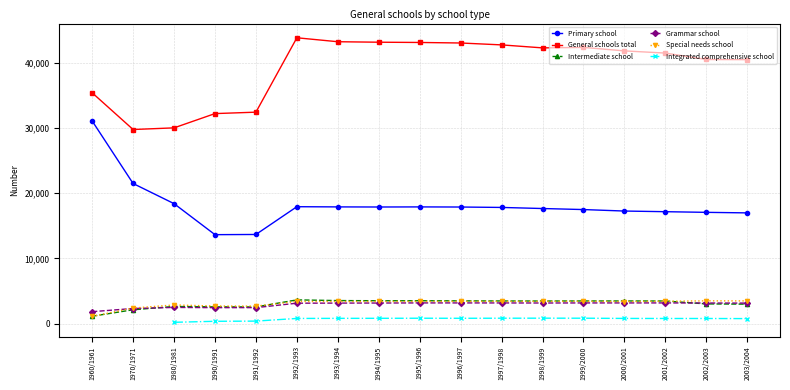

Is the value of Special needs school at 1994/1995 greater than the value of Grammar school at 1970/1971?

Yes